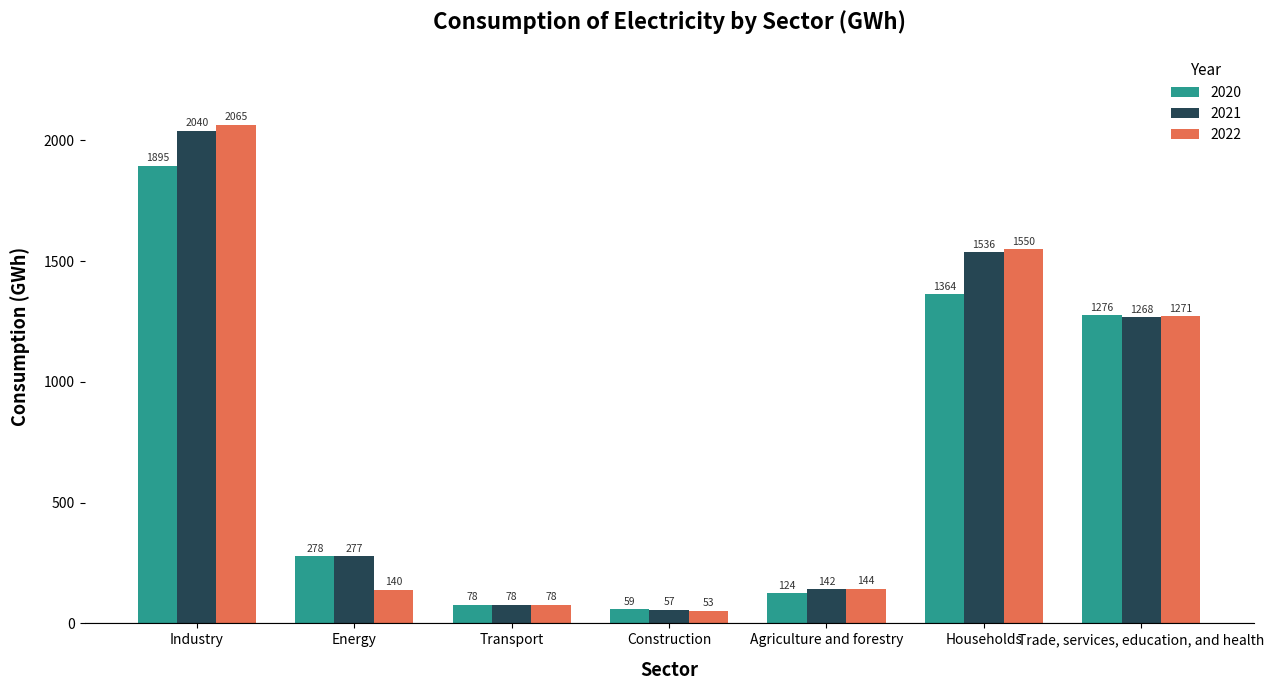

True or false: 2020 has a value of 1276.5 at Trade, services, education, and health.

True